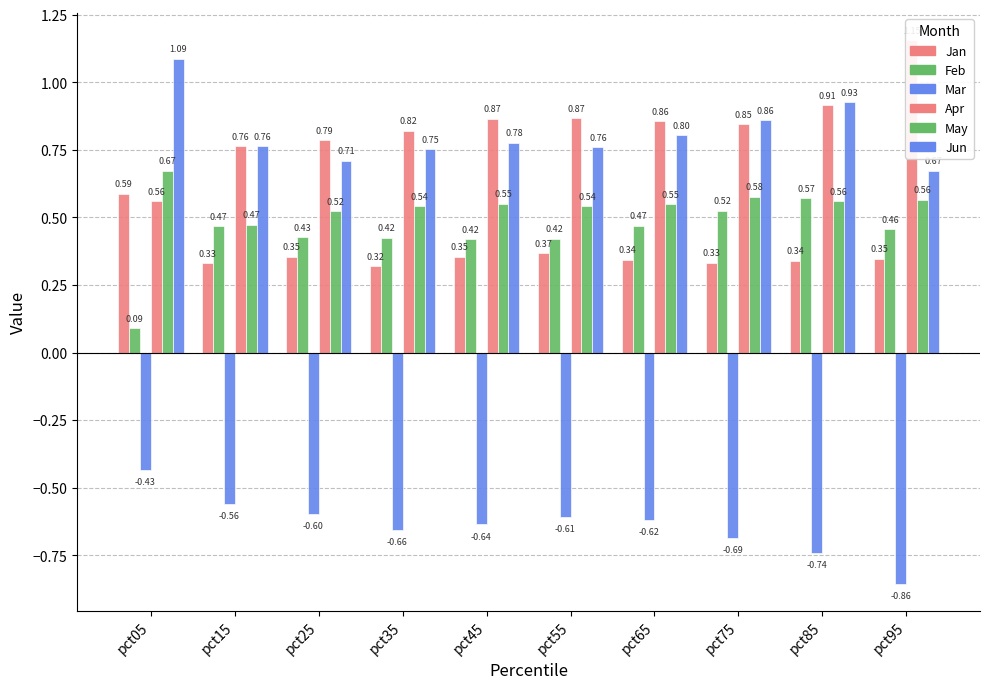

How many groups of bars are there?

10